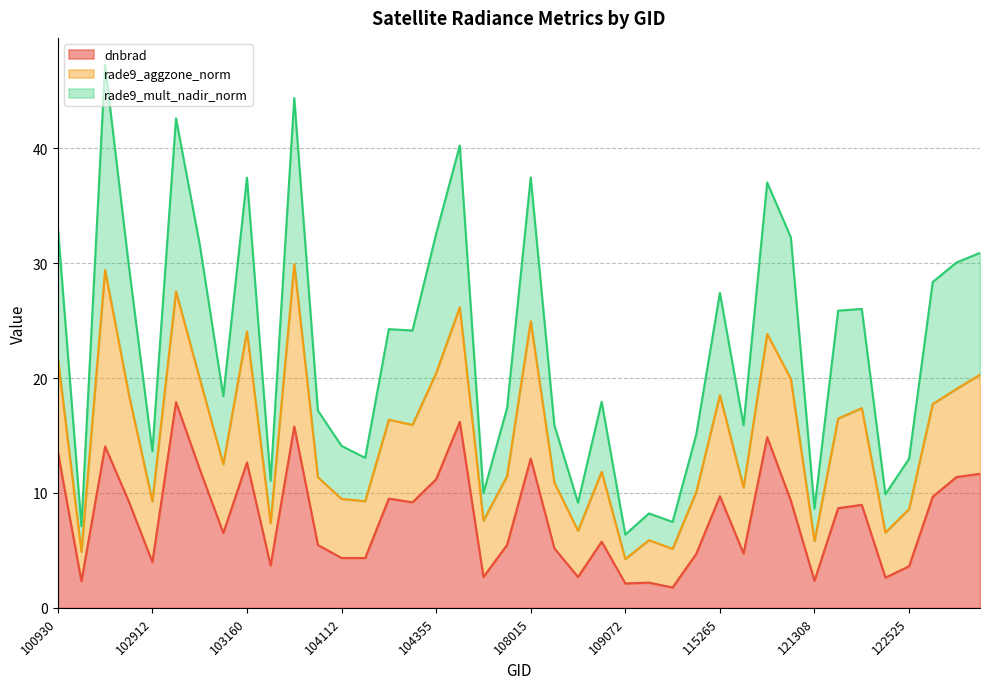

True or false: dnbrad and rade9_mult_nadir_norm intersect in this chart.

False